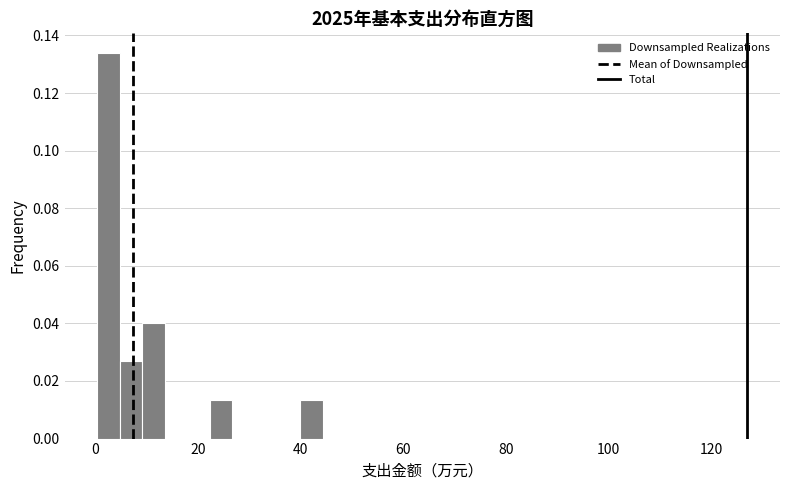

Read against the x-axis, roughly where is the centre of the tallest bar?

2